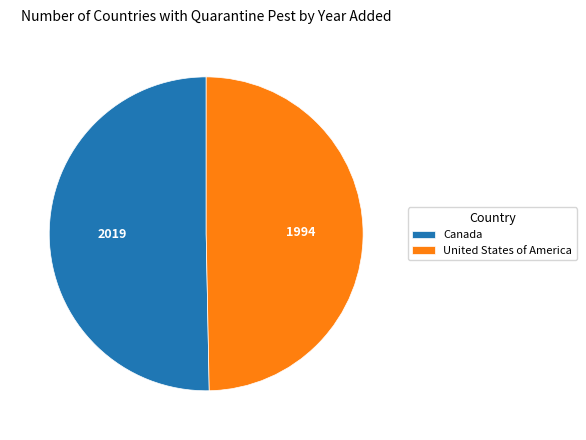

Is United States of America the majority of the pie?

No